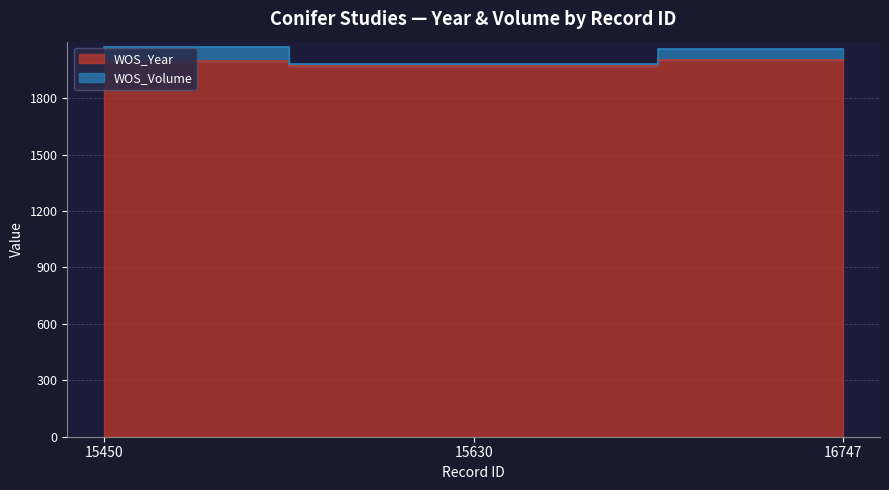

Is it true that WOS_Volume equals 2059 at 16747?

True